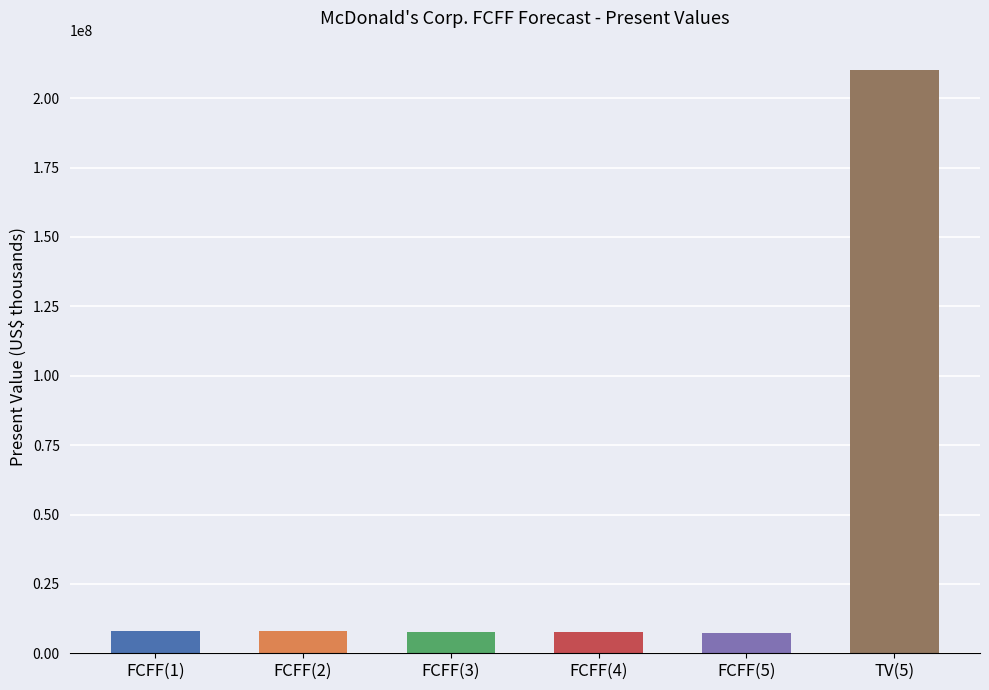

What is the label of the 1st bar from the right?

TV(5)